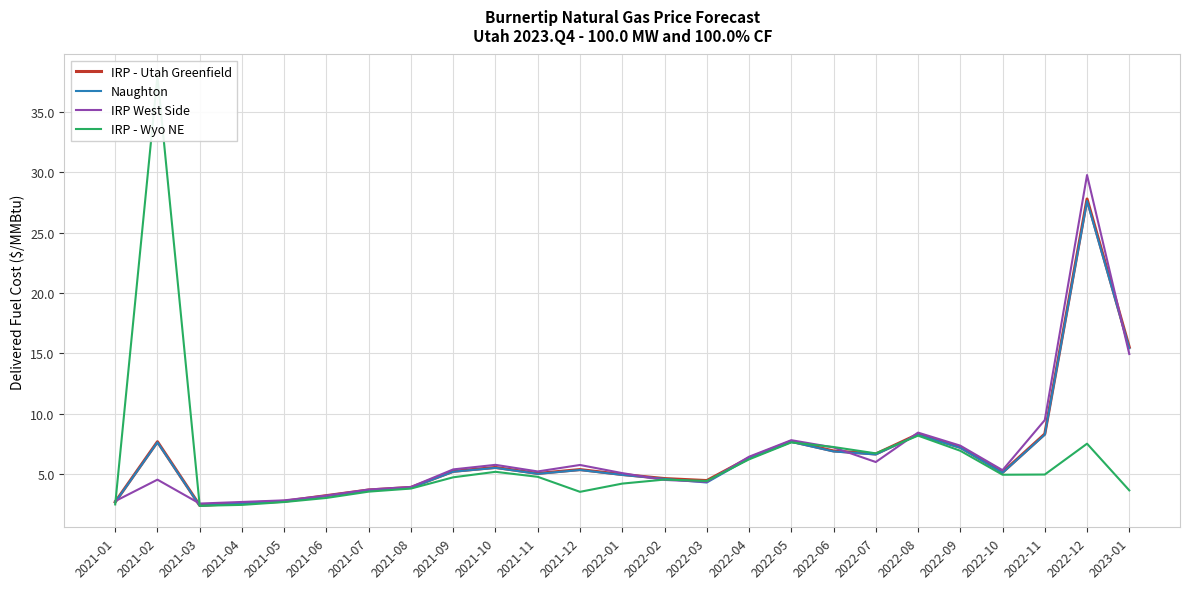

What is the sum of the IRP West Side values at 2021-06 and 2022-11?

12.7